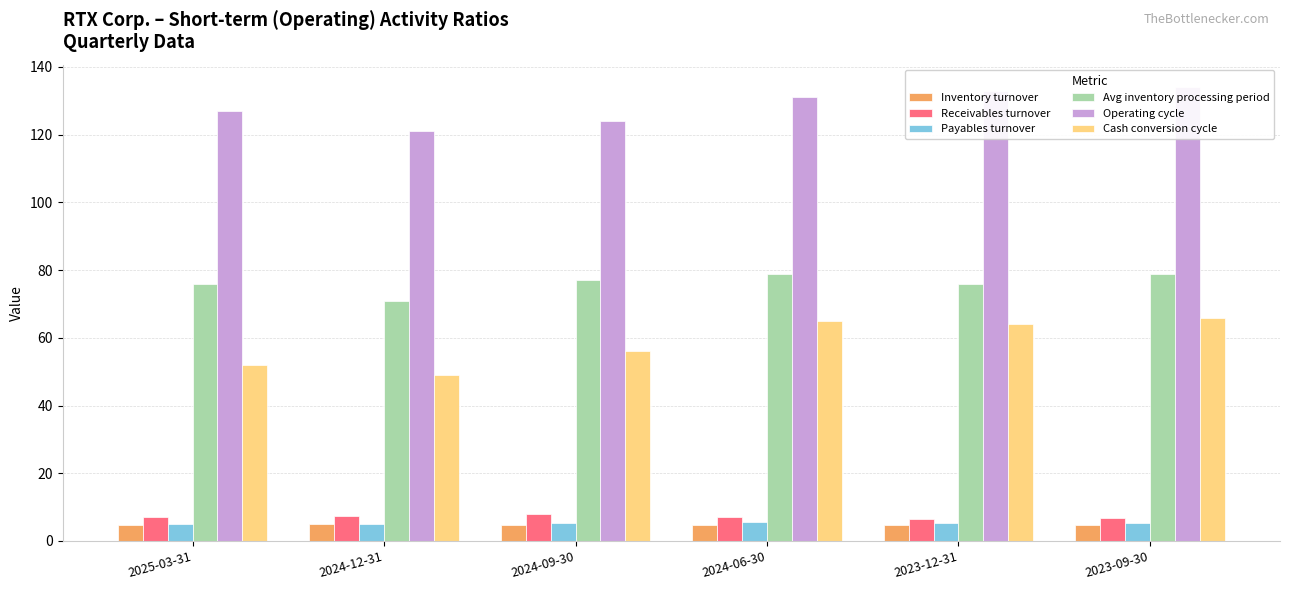

At how many categories does at least one series exceed 121?

5